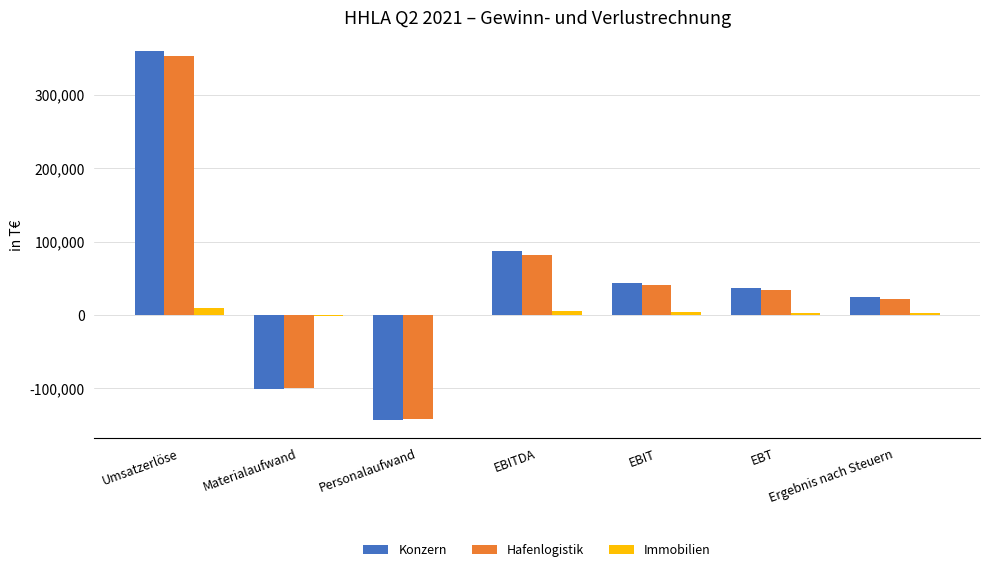

The Konzern series shows -142958 at Personalaufwand. True or false?

True